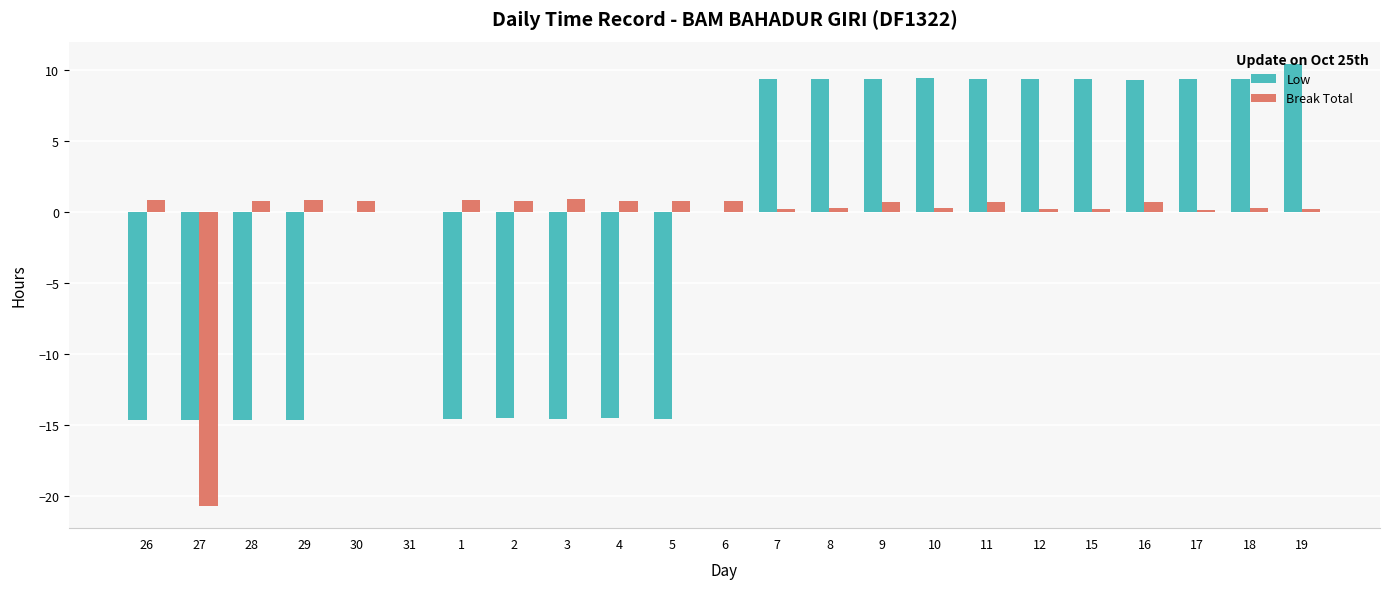

The Low series shows 0.0 at 30. True or false?

True